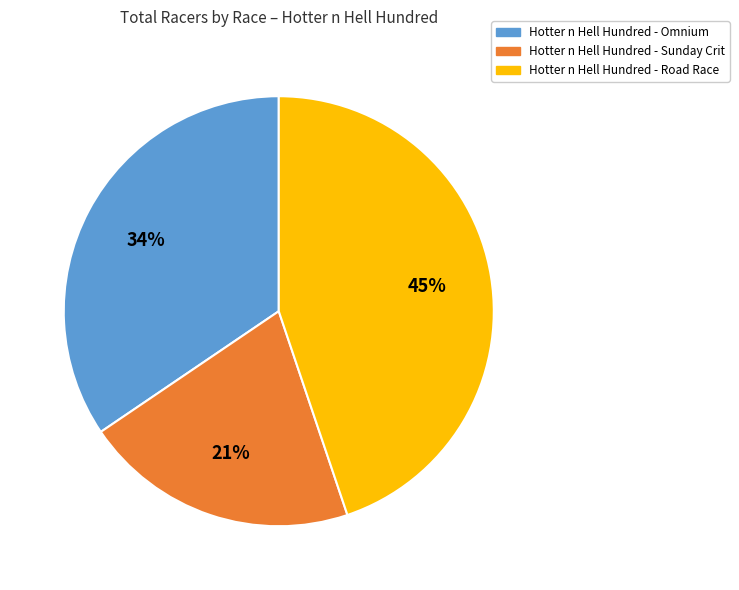

Do Hotter n Hell Hundred - Omnium and Hotter n Hell Hundred - Sunday Crit together represent more than half of the pie?

Yes